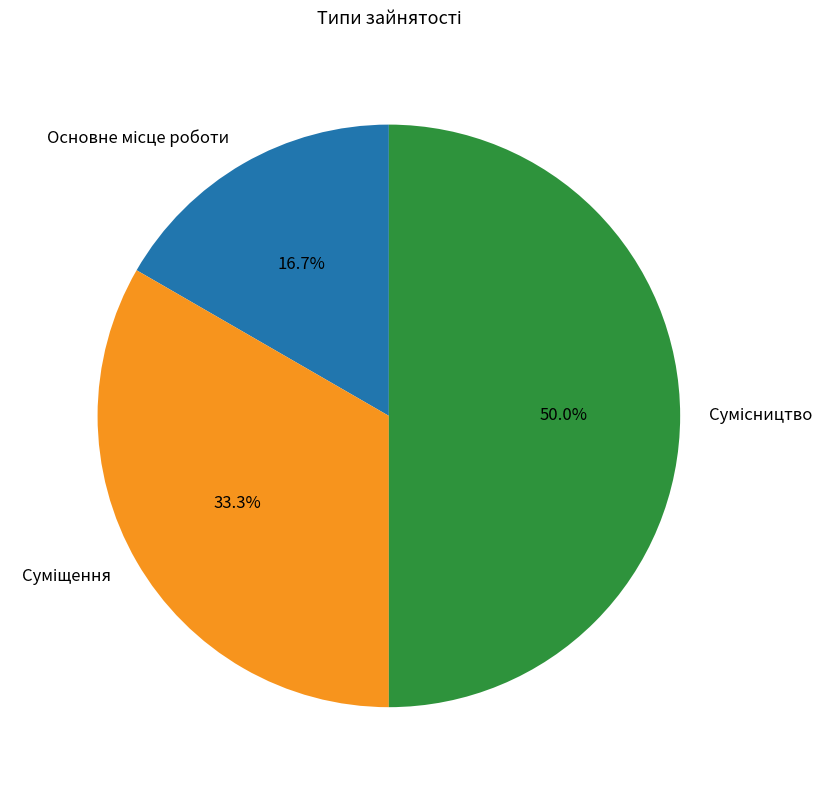

Is the sum of Суміщення and Сумісництво greater than half?

Yes